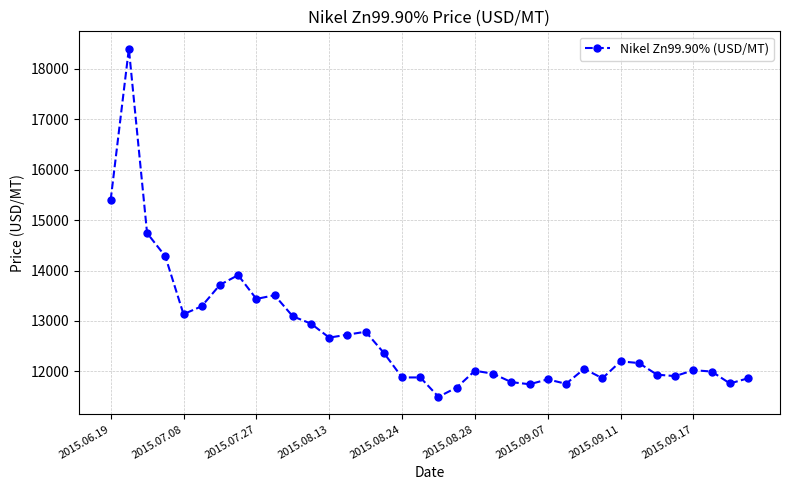

What is the average value?

12728.2